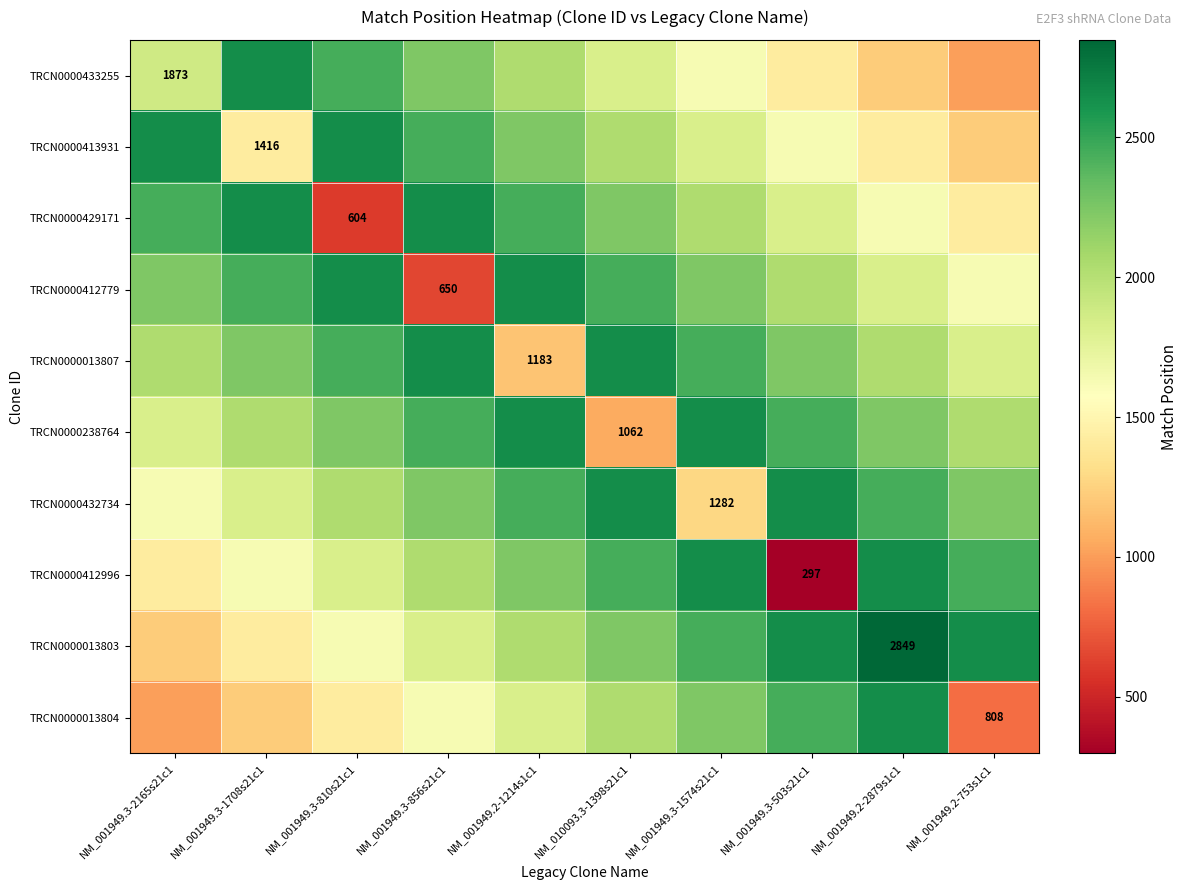

What is the difference between the second highest and minimum values in the TRCN0000013807 series?

1461.8